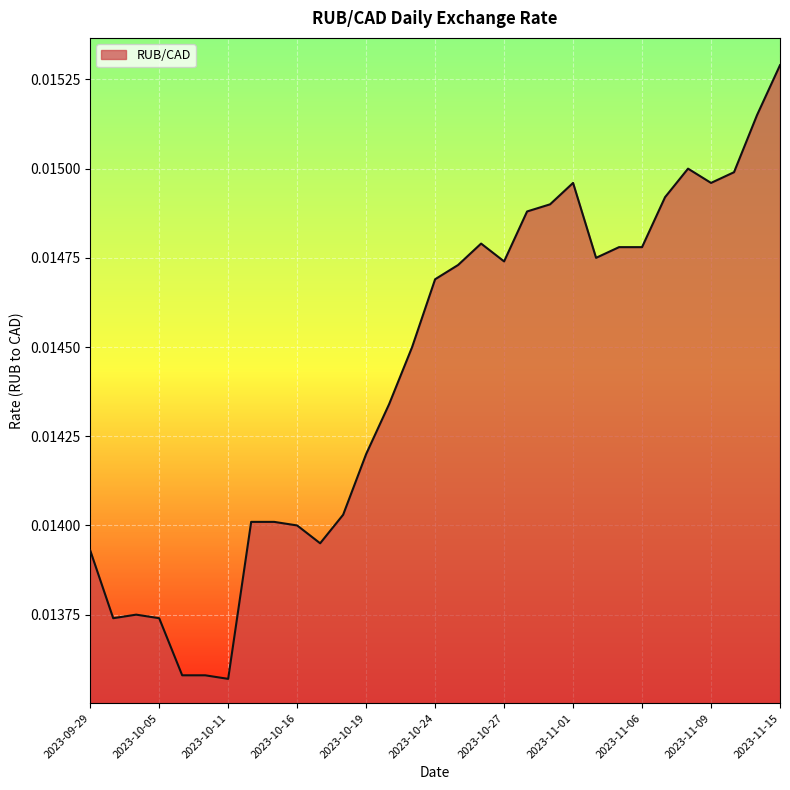

How many distinct data groups are displayed?

1